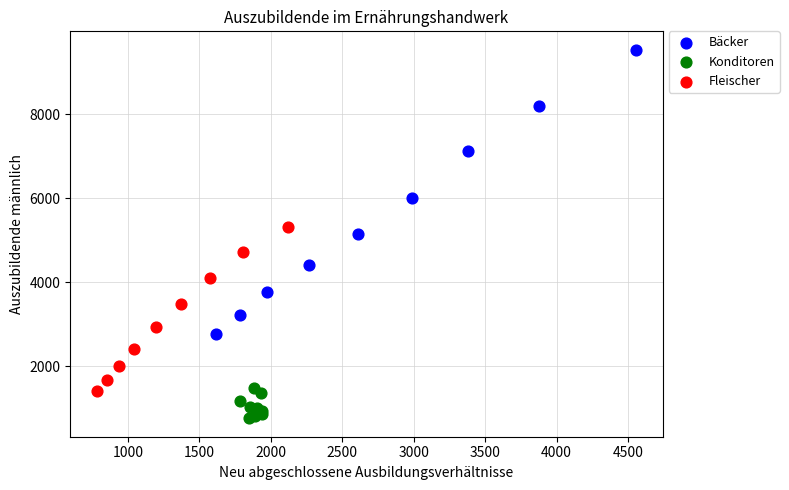

Which series has the widest spread of Y values?

Bäcker